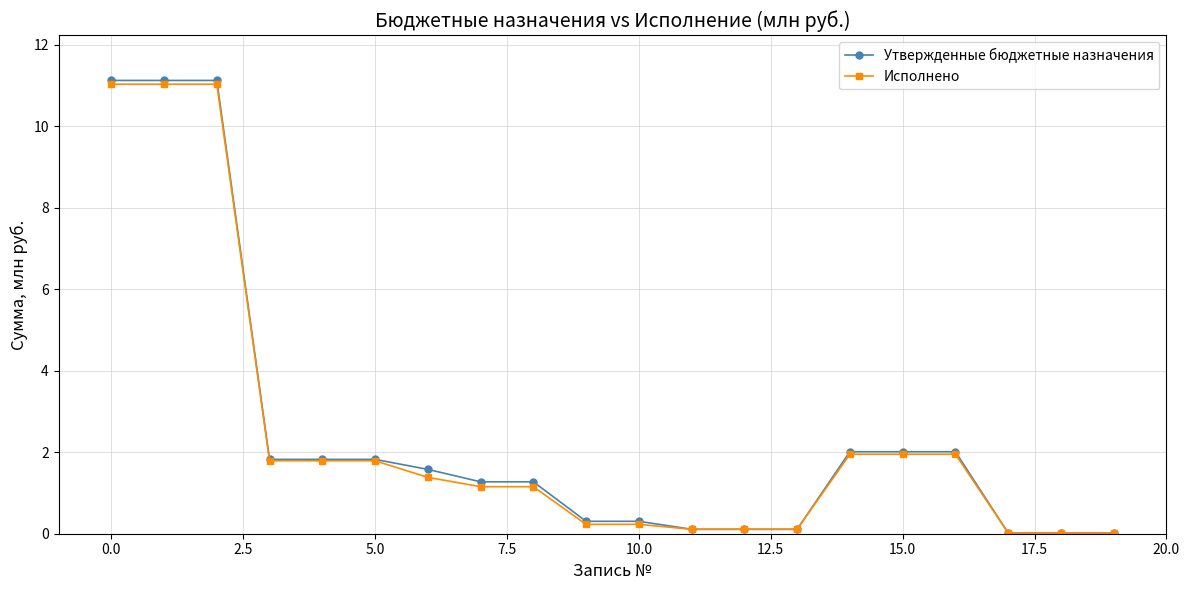

At how many categories does at least one series exceed 5?

3